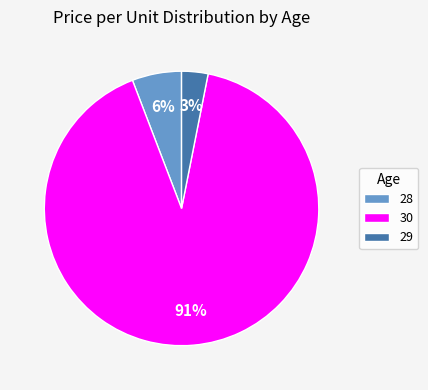

Which has a higher value, 29 or 30?

30